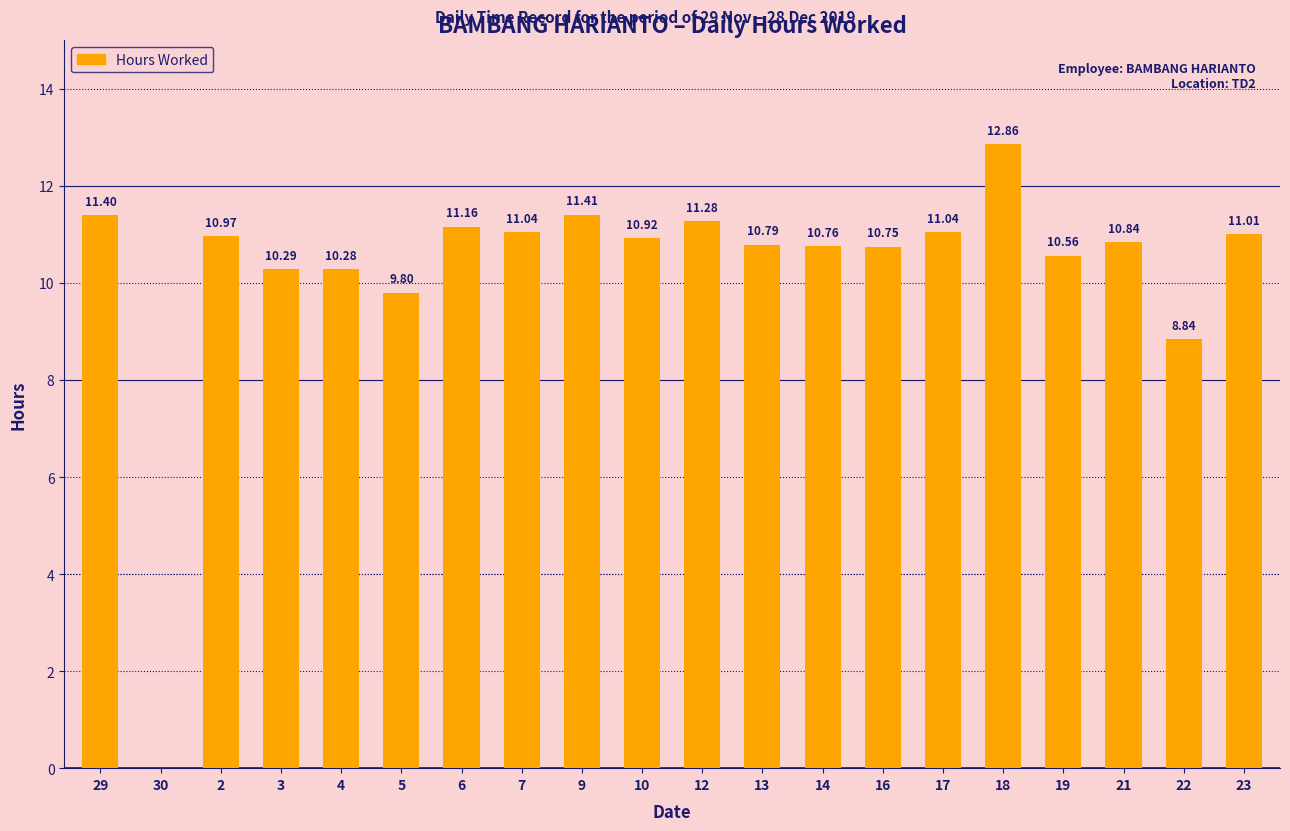

True or false: the data shows 12.8 at 5.

False